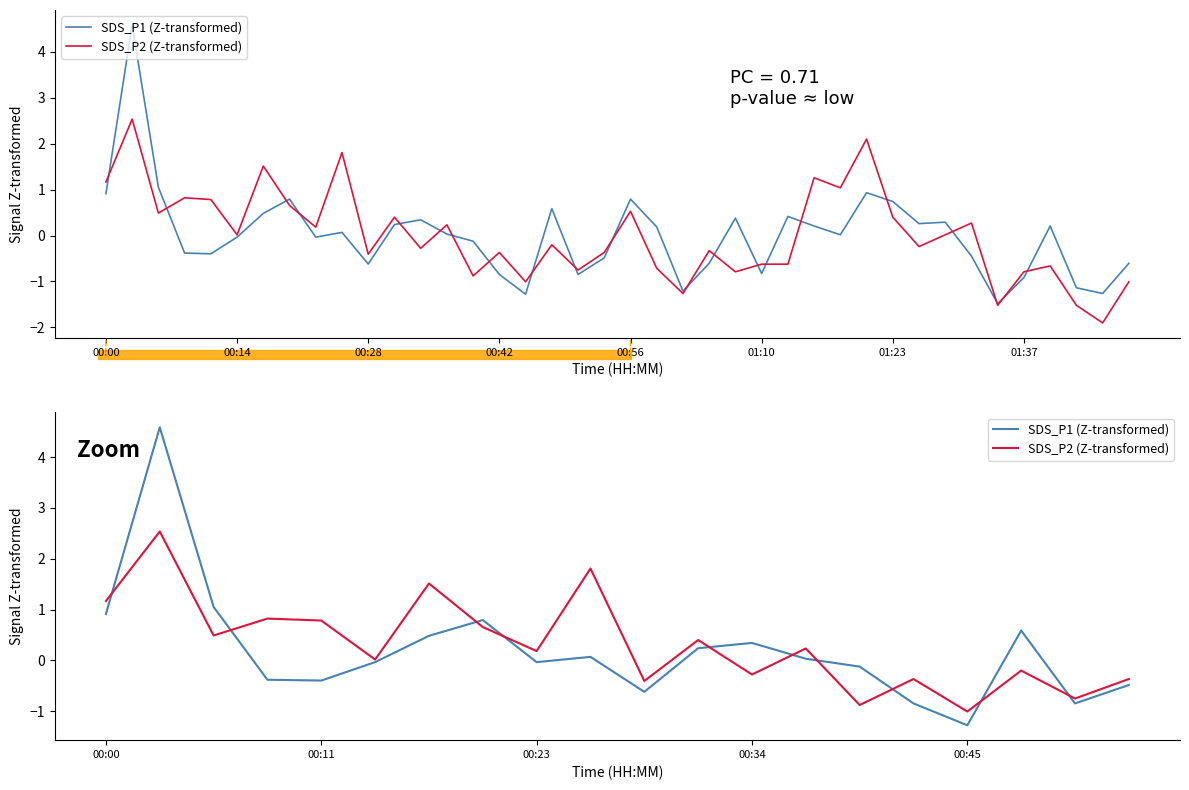

What is the smallest value displayed?

-1.3